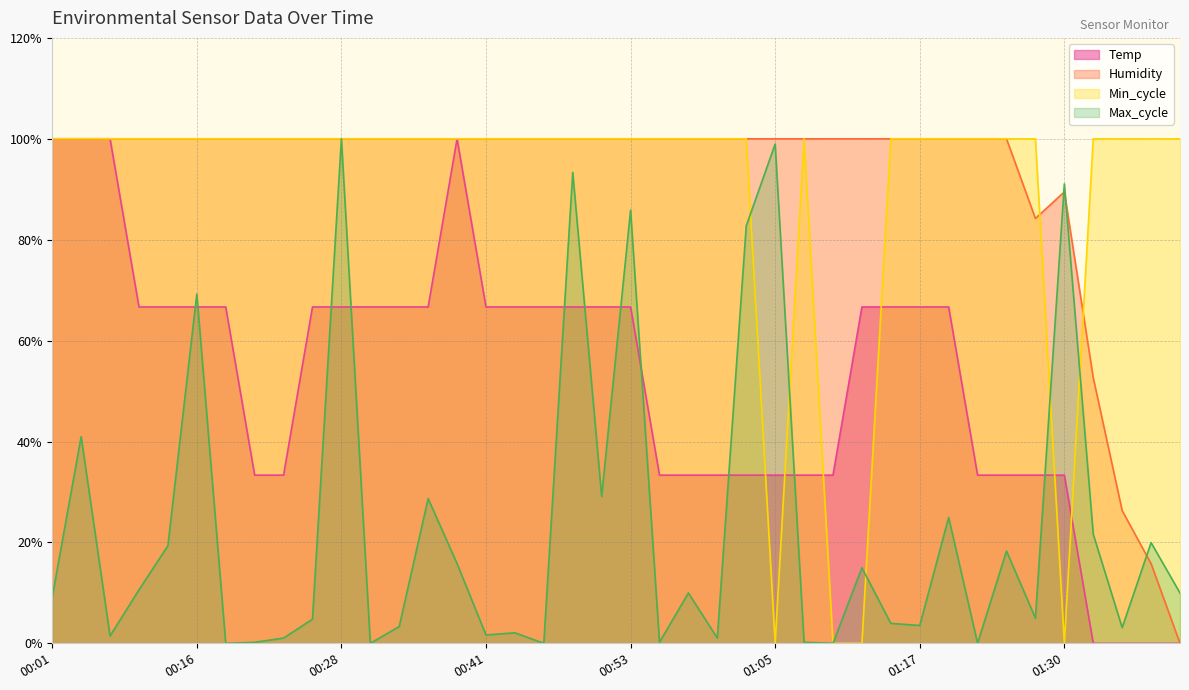

At which category is the sum across all series the highest?

00:28